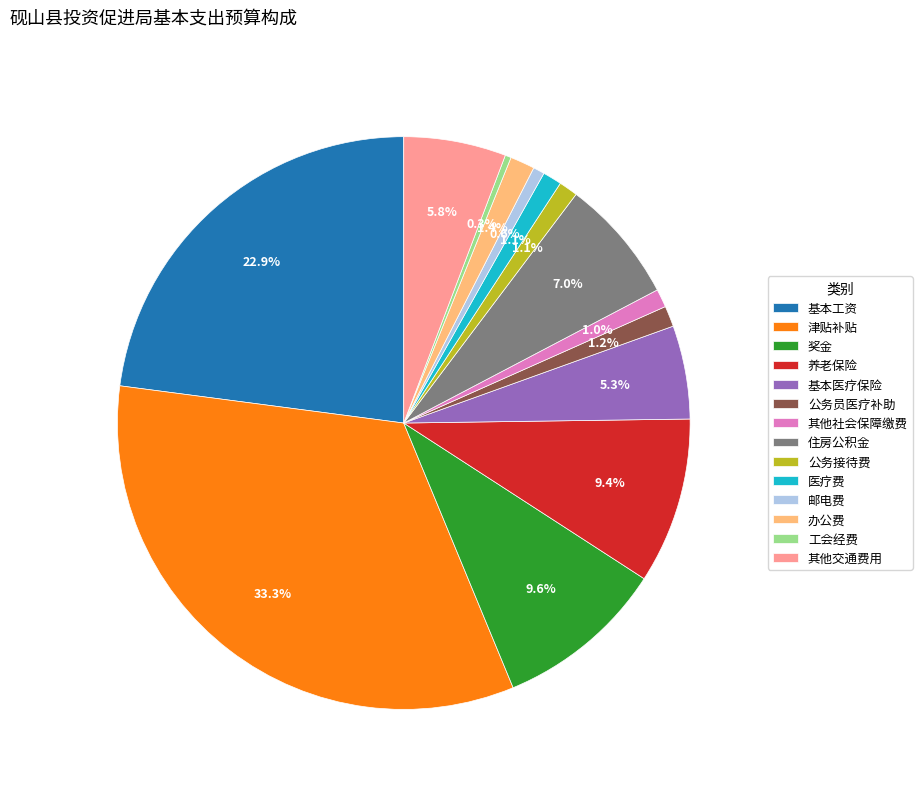

How much of the chart is everything except 其他交通费用?

94.2%